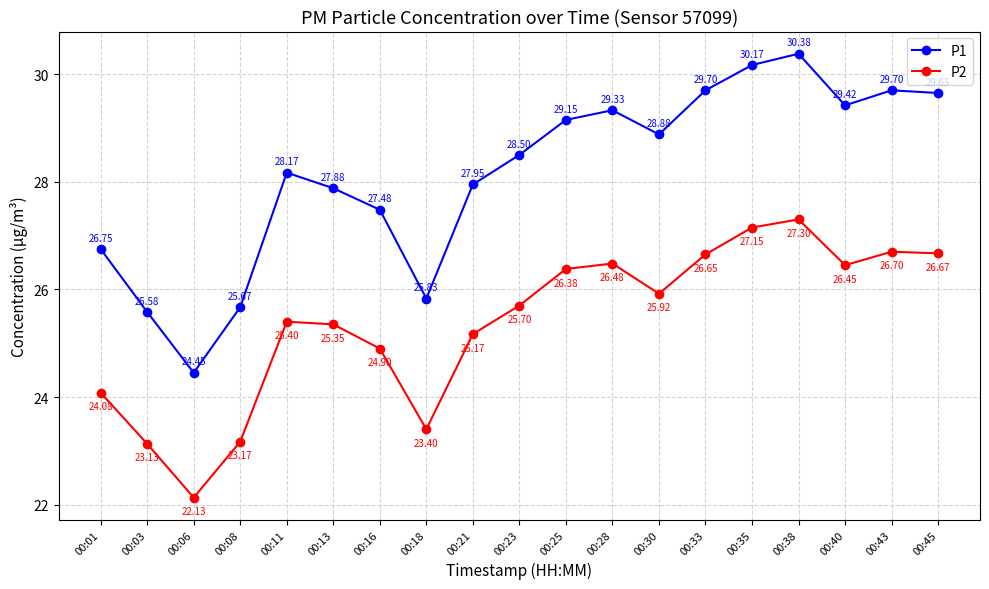

Between 00:01 and 00:40, which series saw the biggest shift?

P1